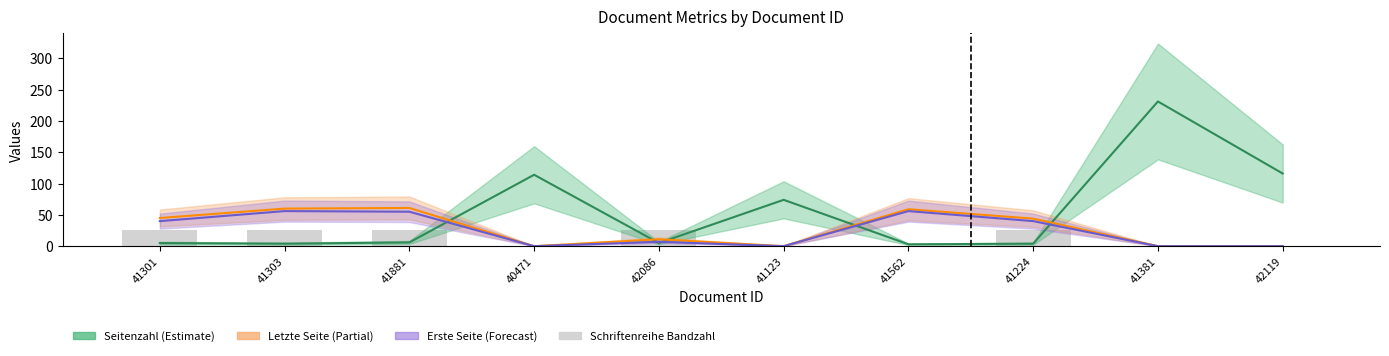

What is the label of the 8th bar from the right?

41881